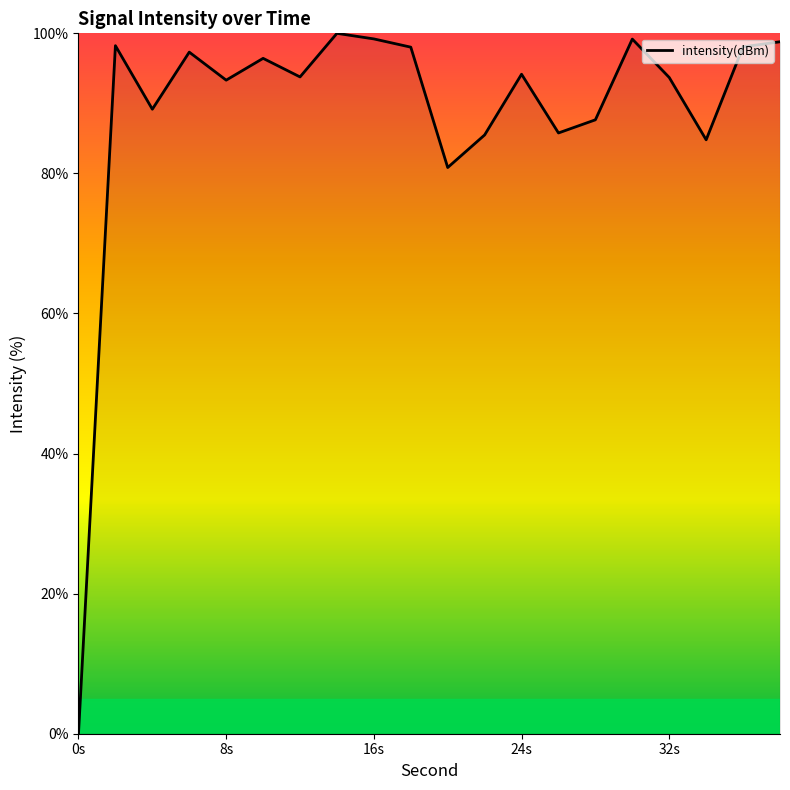

What is the difference between the maximum and minimum values?

100.0